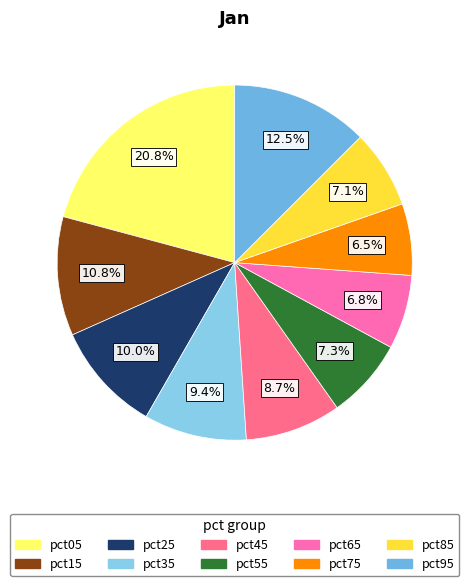

What percentage do pct55 and pct85 together represent?

14.4%